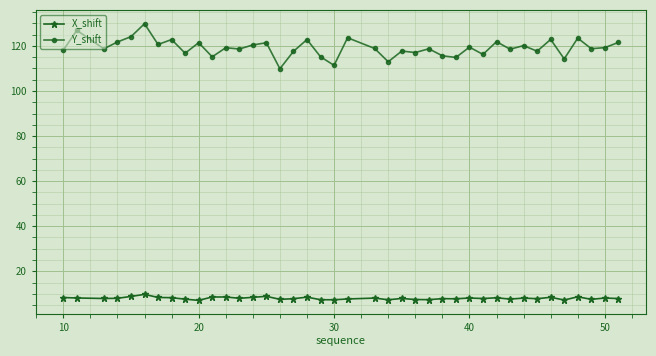

How many series are shown in this chart?

2